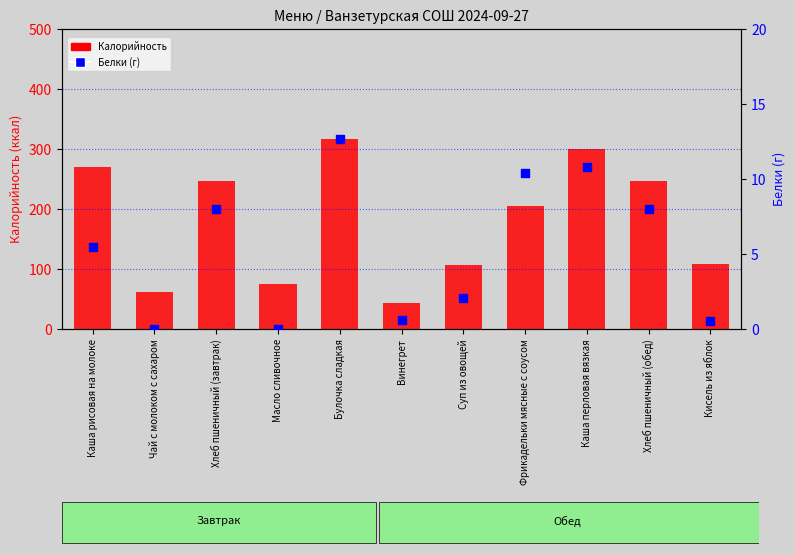

At how many categories does at least one series exceed 96?

8